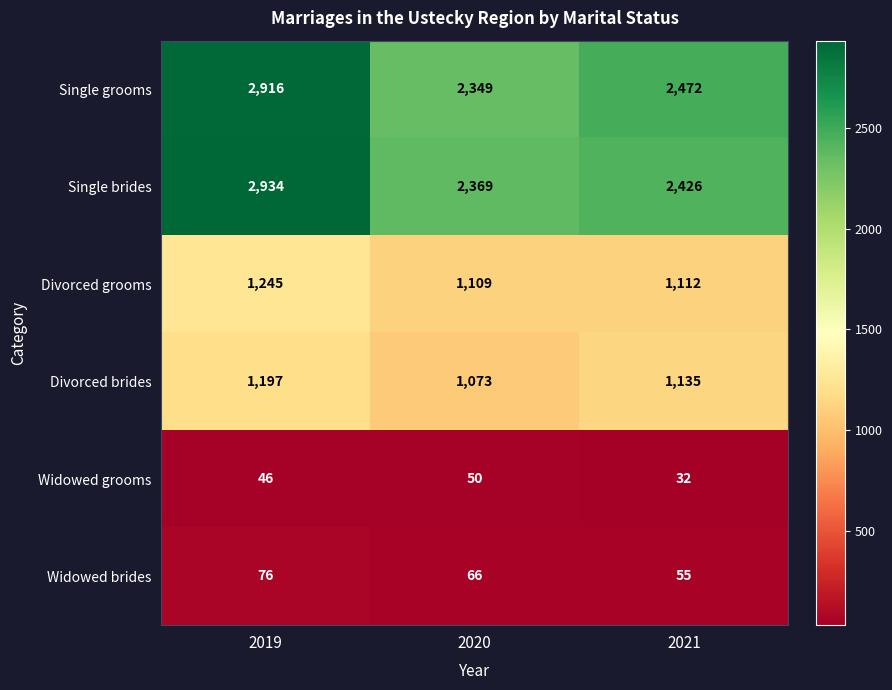

Which series changed the most between 2019 and 2020?

Single grooms